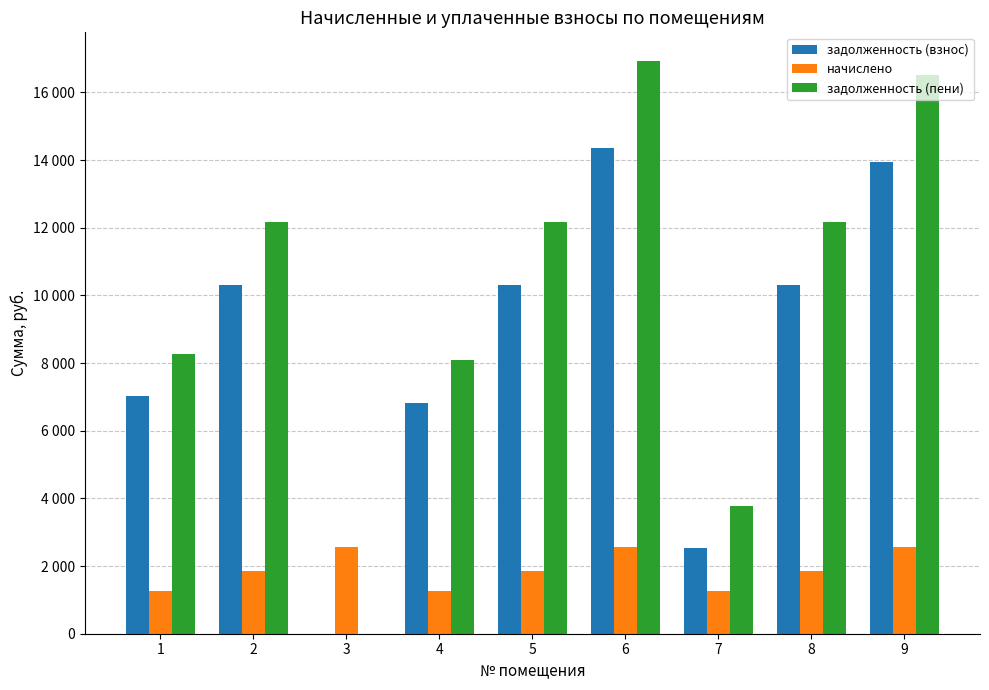

What is the value of the задолженность (взнос) bar at the 7th from the left?

2521.4